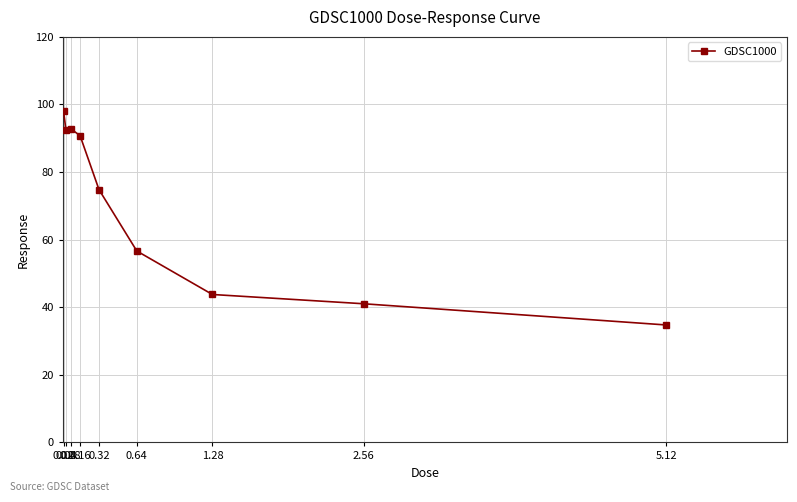

Between 5.12 and 0.02, which is larger?

0.02